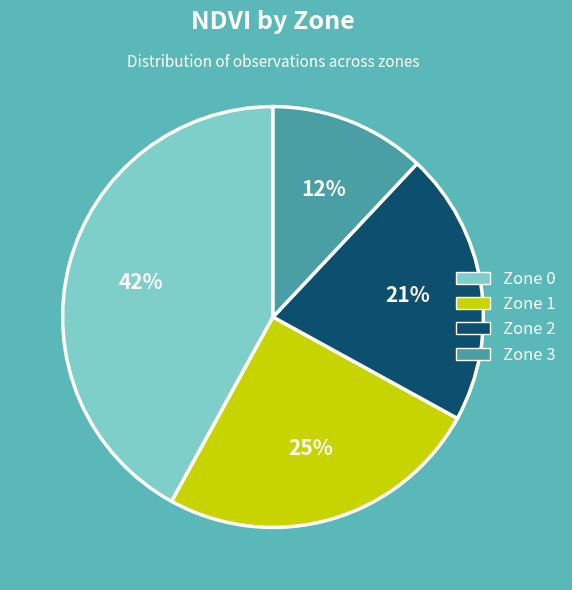

What is the smallest slice in the pie chart?

Zone 3